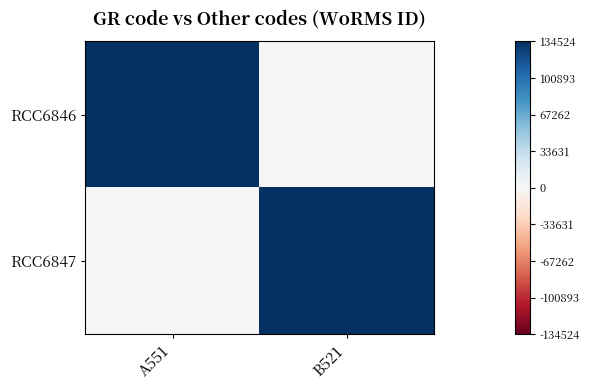

What is the spread (max minus min) of values at A551?

1